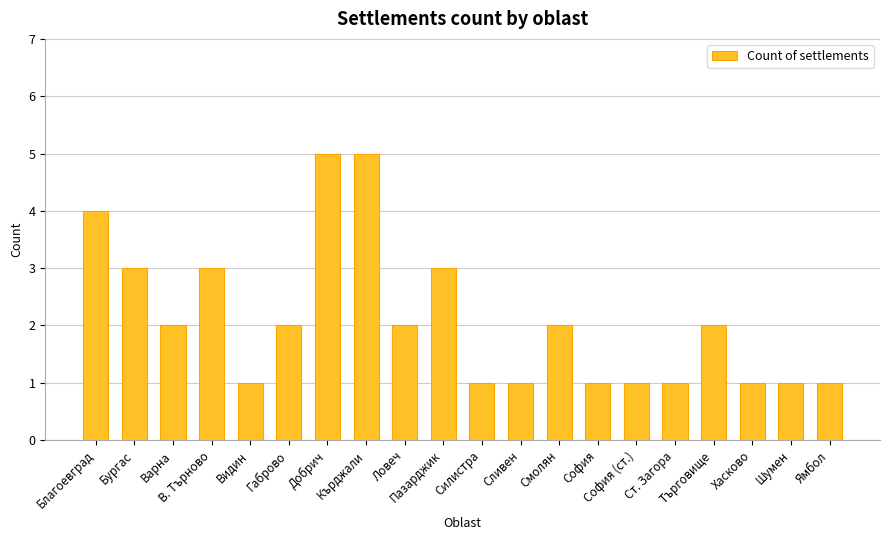

What is the sum of all values?

42